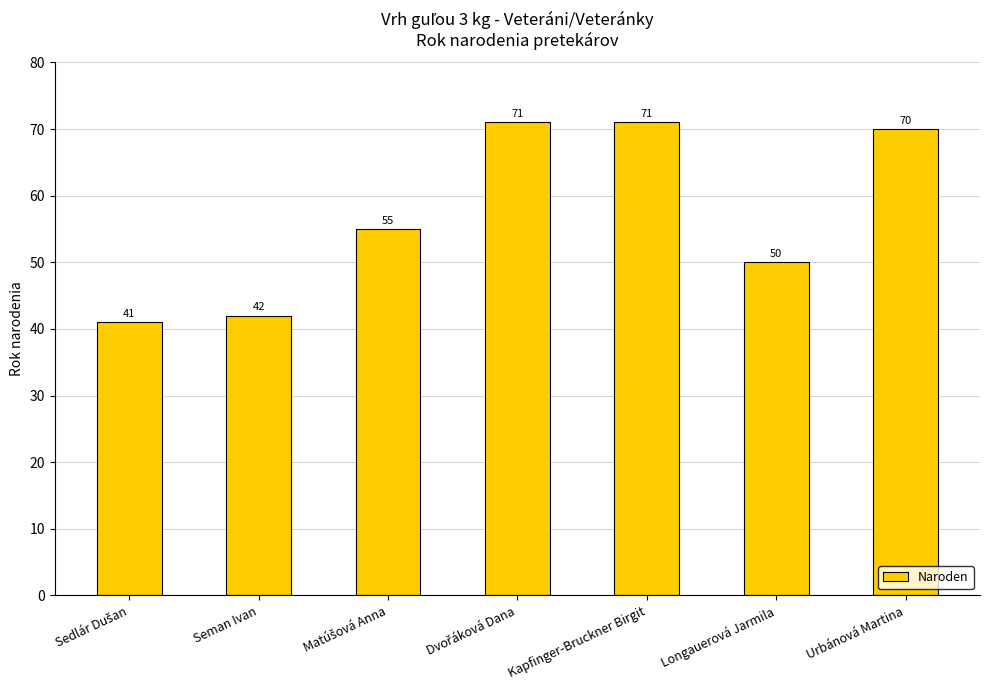

What is the change in value from Seman Ivan to Kapfinger-Bruckner Birgit?

+29